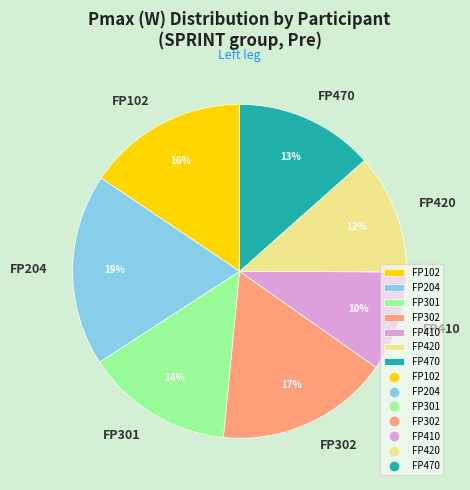

Count the number of slices in the pie.

7